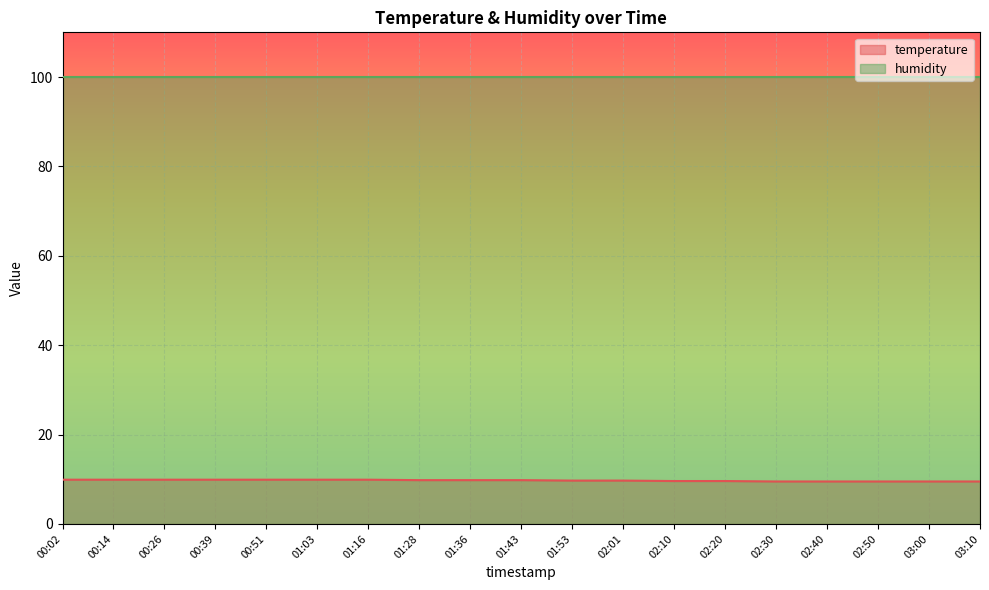

What is the greatest value displayed?

99.9